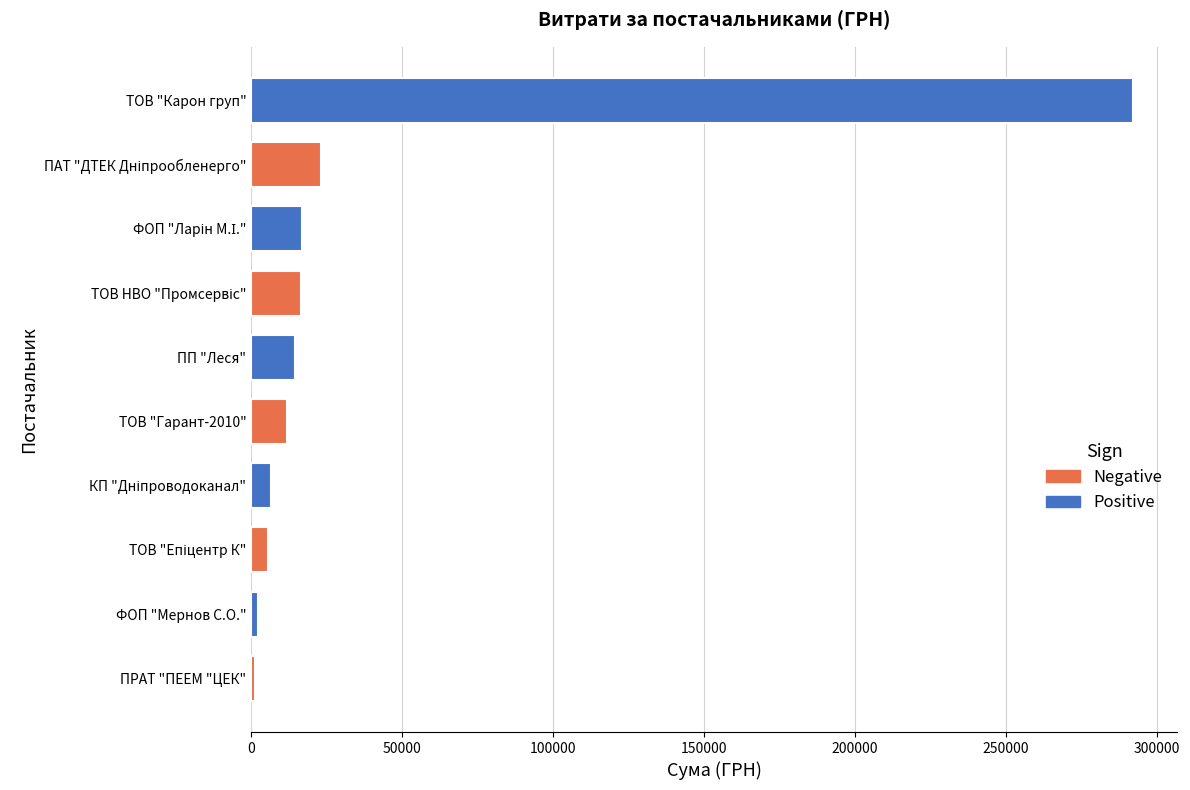

Between ТОВ "Гарант-2010" and ТОВ "Карон груп", which is larger?

ТОВ "Карон груп"